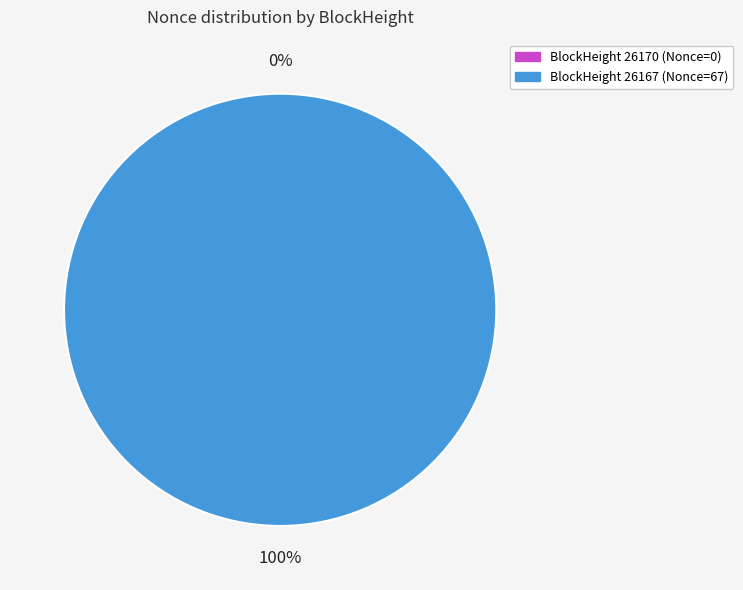

What percentage is NOT represented by 26170?

100.0%